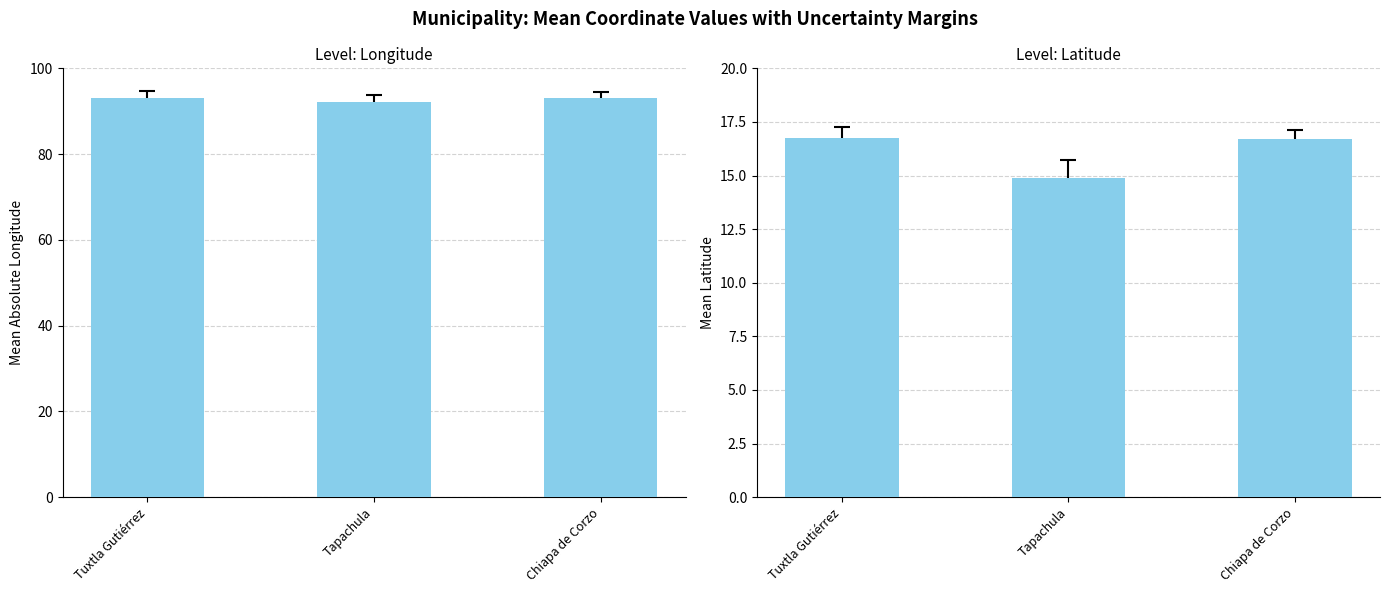

What is the difference between the maximum and minimum values in the LONGITUD series?

0.9